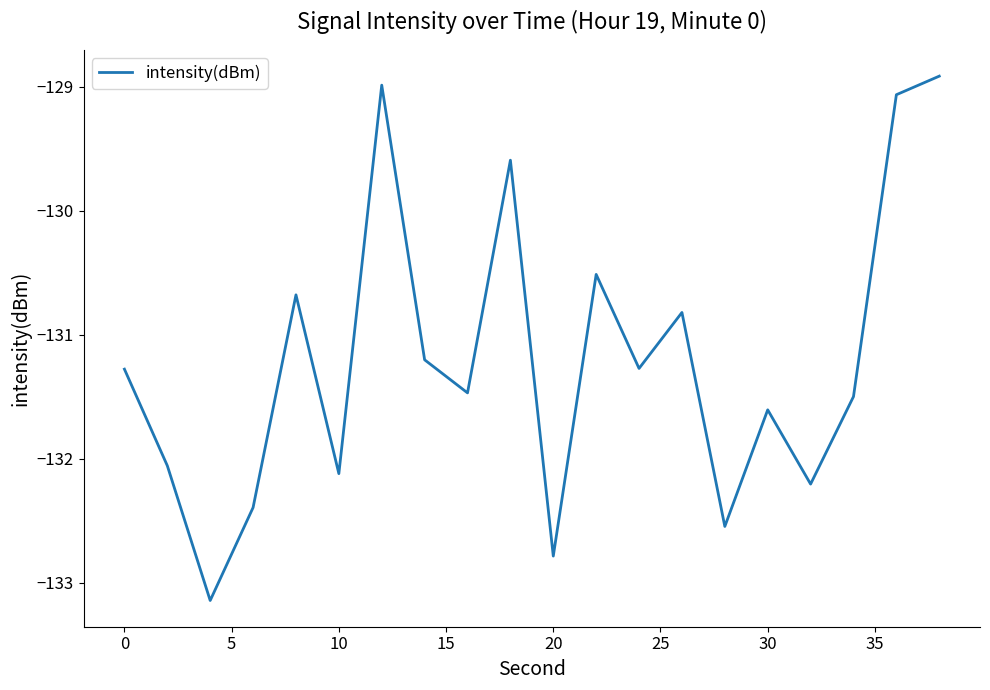

Reading left to right, list all the values displayed in this chart.

-131.3	-132.1	-133.1	-132.4	-130.7	-132.1	-129.0	-131.2	-131.5	-129.6	-132.8	-130.5	-131.3	-130.8	-132.5	-131.6	-132.2	-131.5	-129.1	-128.9